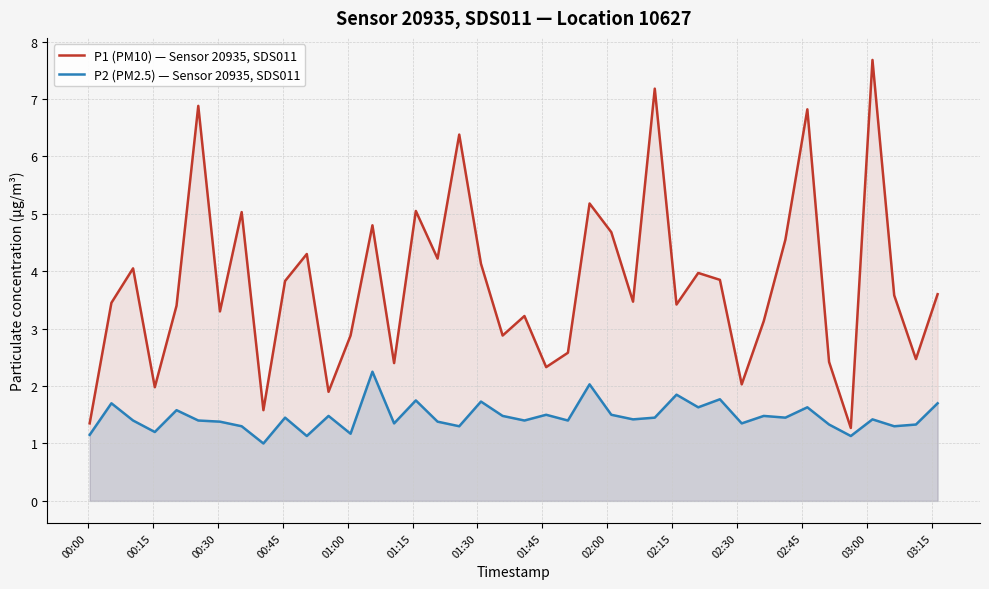

List the series in order of their overall mean, highest first.

P1 (PM10) — Sensor 20935, SDS011, P2 (PM2.5) — Sensor 20935, SDS011